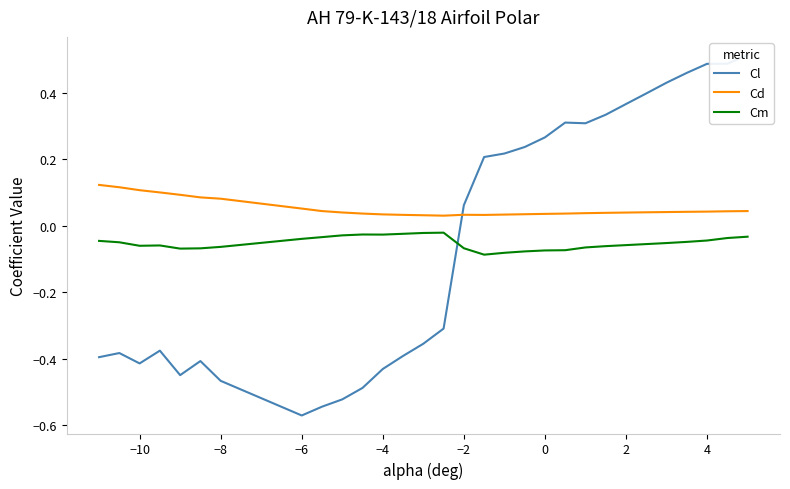

Which series ends up on top after the final intersection of Cd and Cl?

Cl